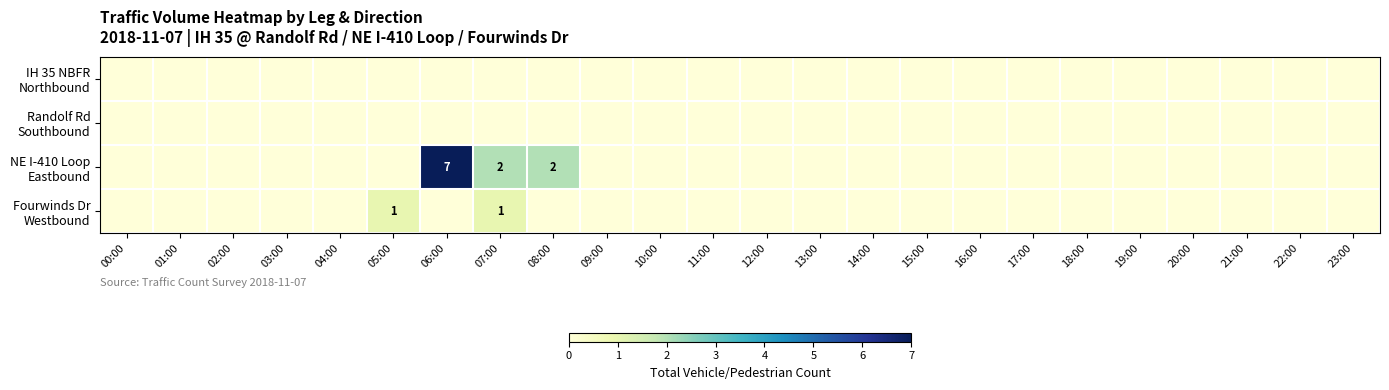

Which category has the highest value in the Fourwinds Dr Westbound series?

05:00